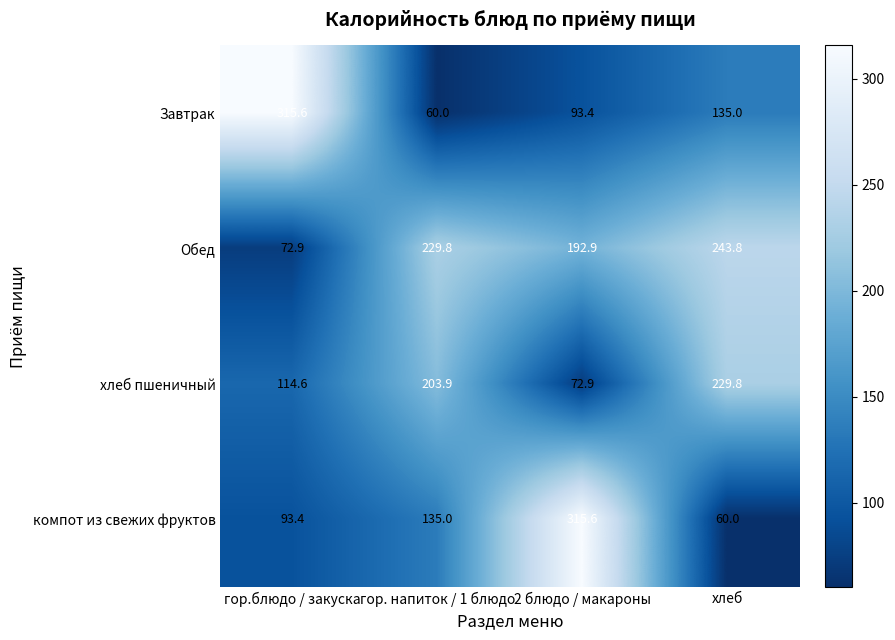

Between гор. напиток / 1 блюдо and 2 блюдо / макароны, which series saw the biggest shift?

компот из свежих фруктов